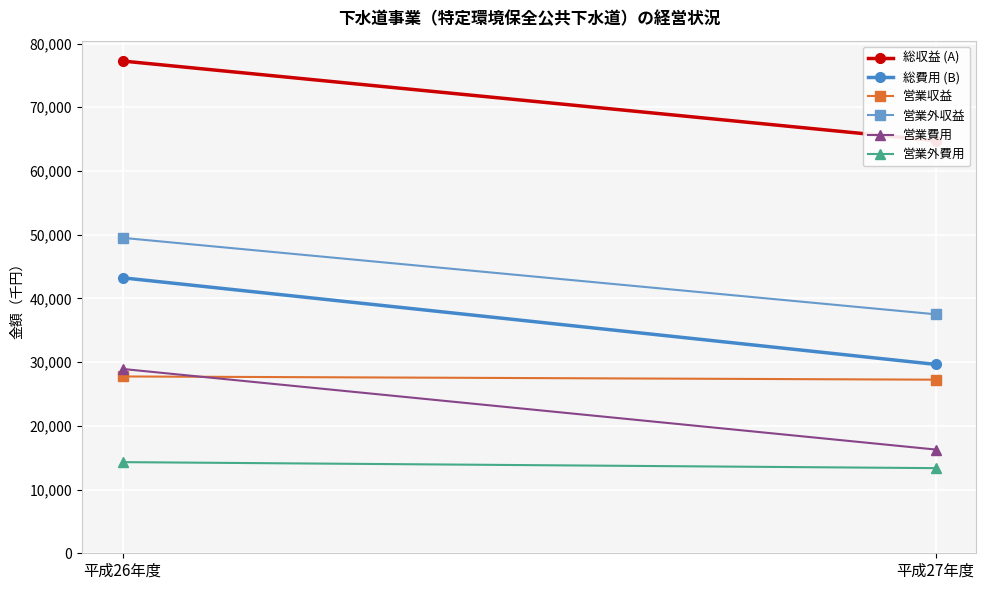

The 総収益 (A) series shows 64753 at 平成27年度. True or false?

True